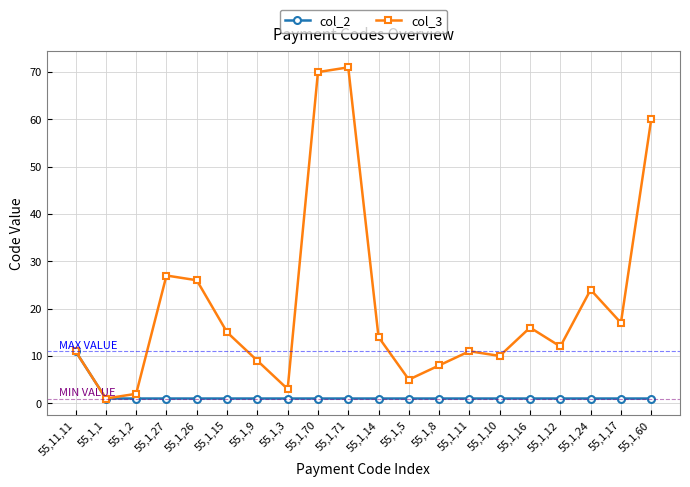

What is the label of the 16th point from the left?

55,1,16